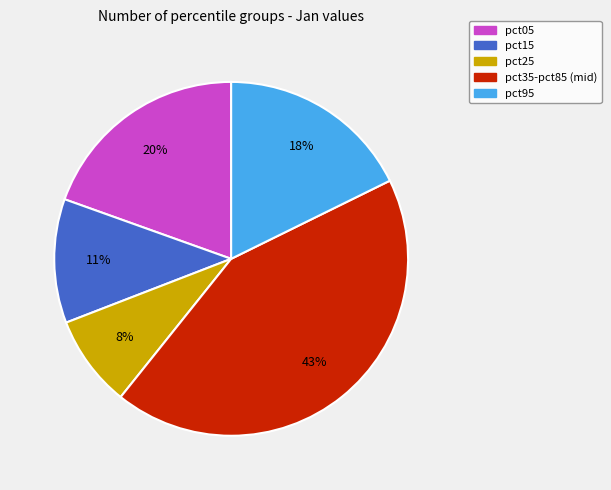

Count the number of slices in the pie.

5